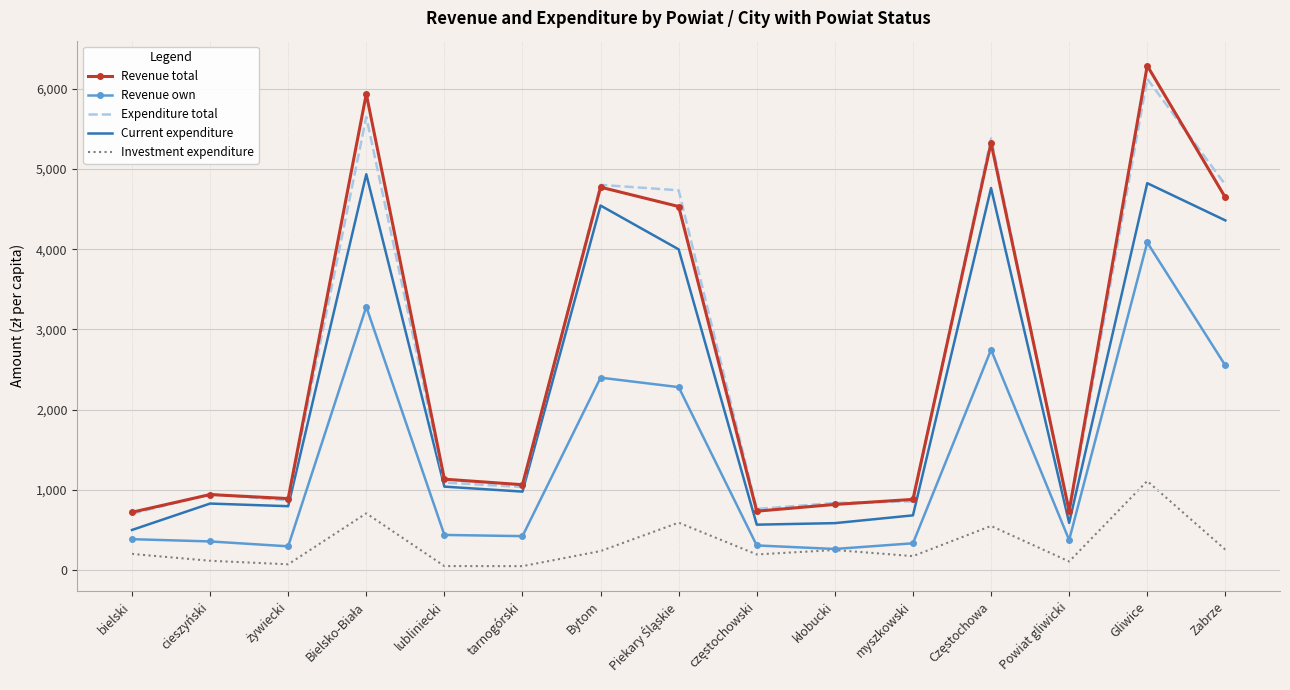

Which series has the largest range (max minus min)?

Revenue total